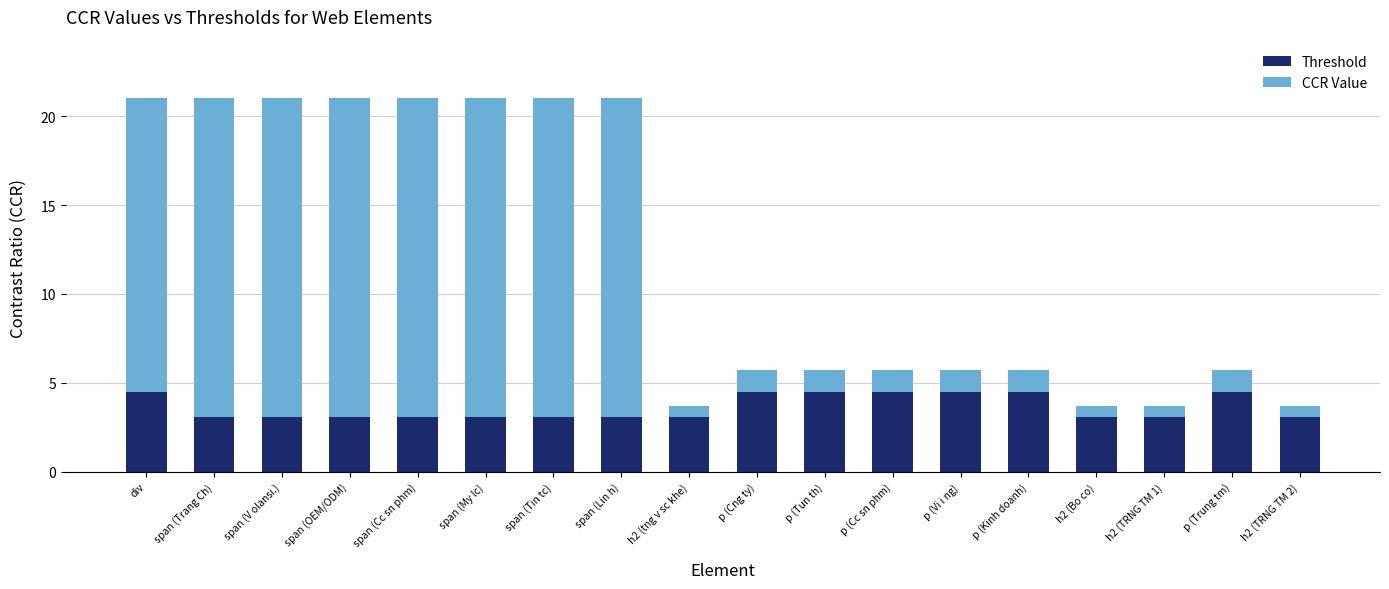

What is the sum of all Threshold values?

65.6